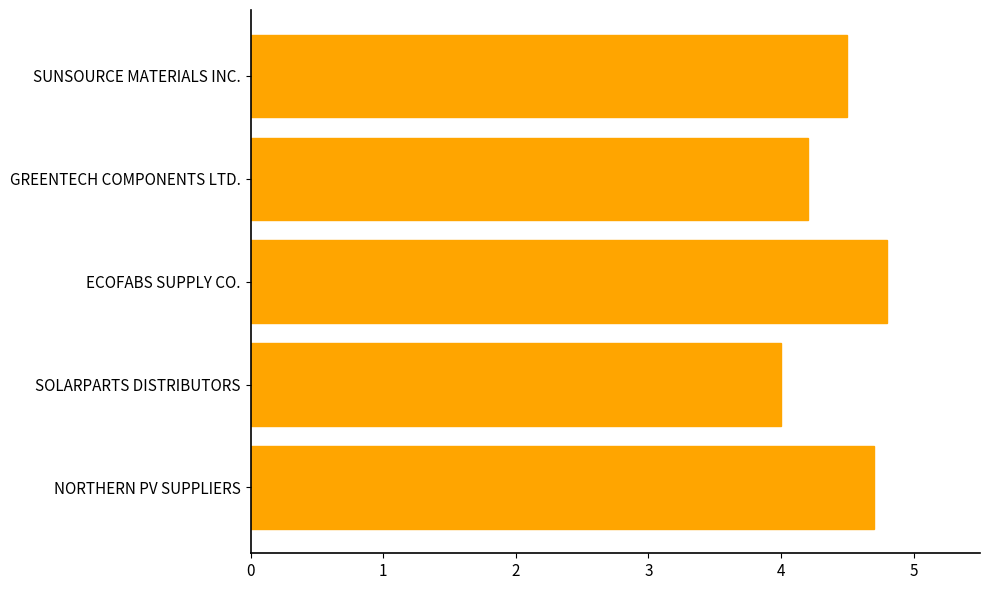

What is the ratio of the value at ECOFABS SUPPLY CO. to the value at SUNSOURCE MATERIALS INC.?

1.1